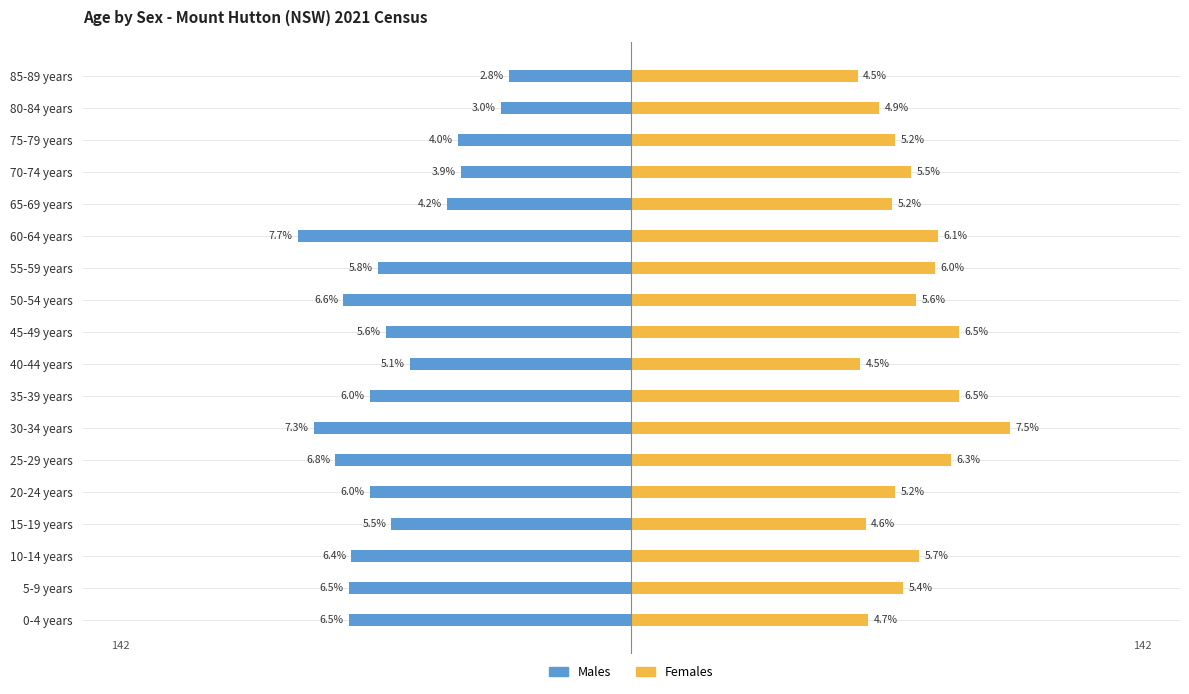

The value of Females at 85-89 years is 25. True or false?

False